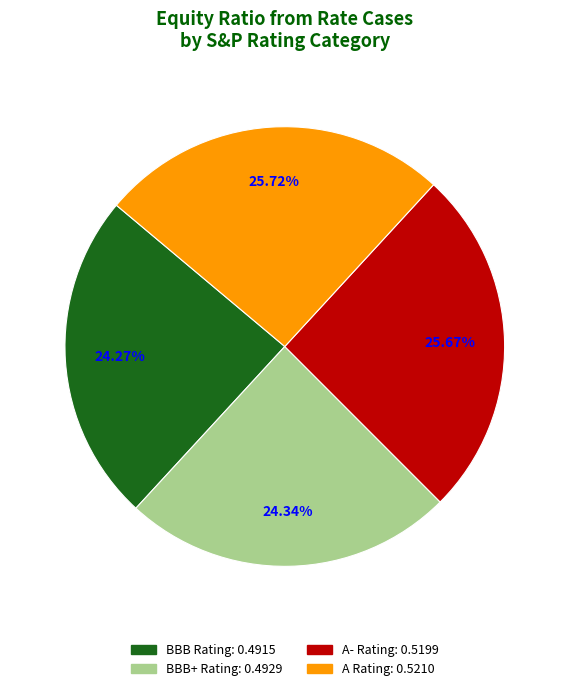

Which has a higher value, A- Rating or BBB Rating?

A- Rating